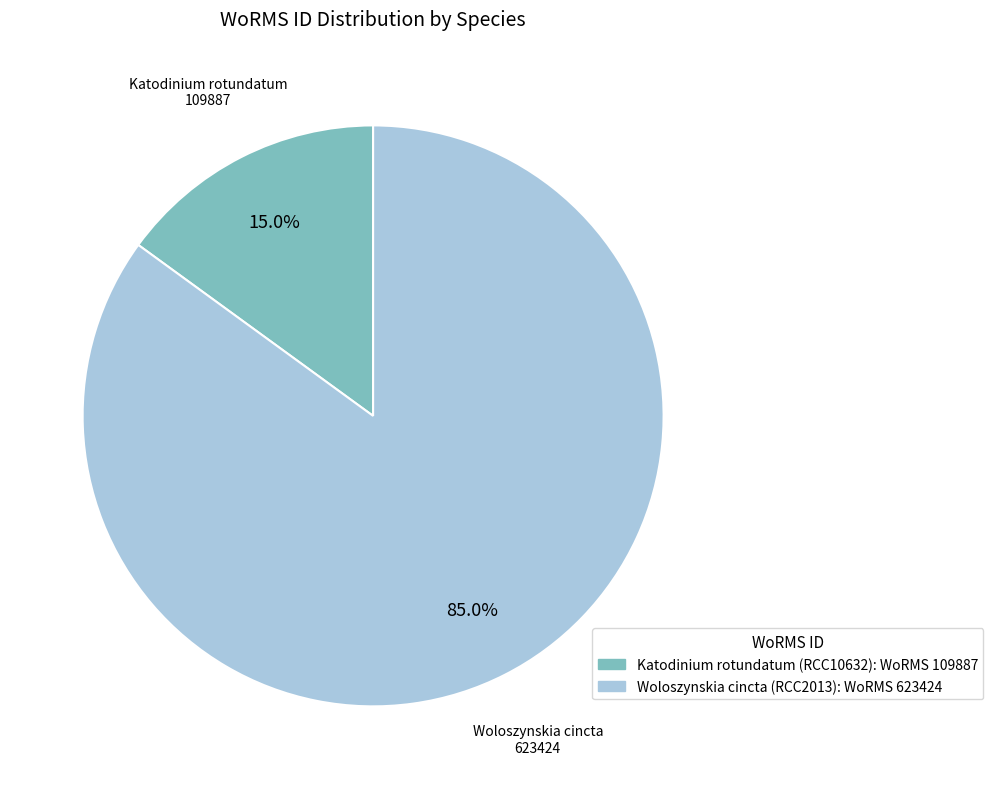

To the nearest percent, what is the average slice percentage?

50%